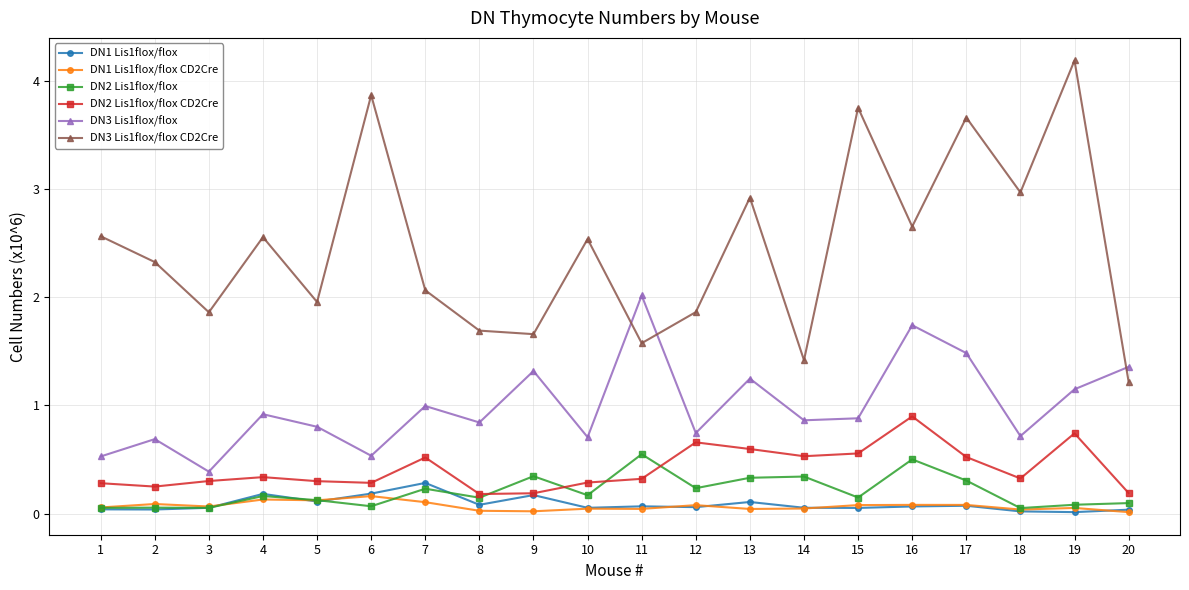

Which series has the largest total across all categories?

DN3 Lis1flox/flox CD2Cre